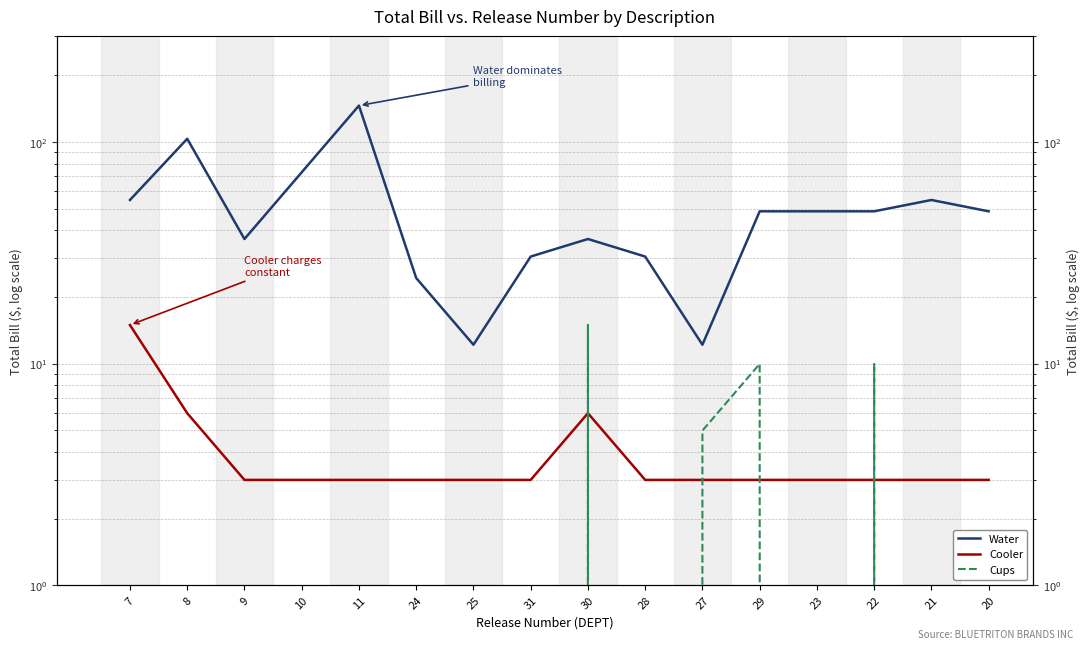

What is the difference between the second highest and minimum values in the Water series?

91.3